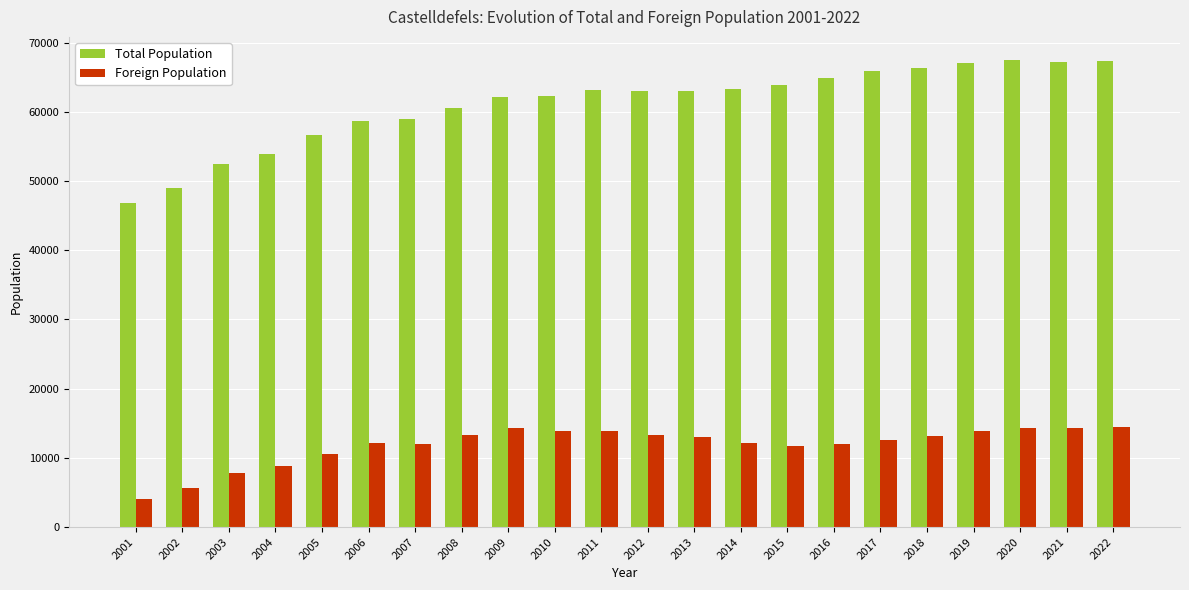

At how many categories does at least one series exceed 50782?

20